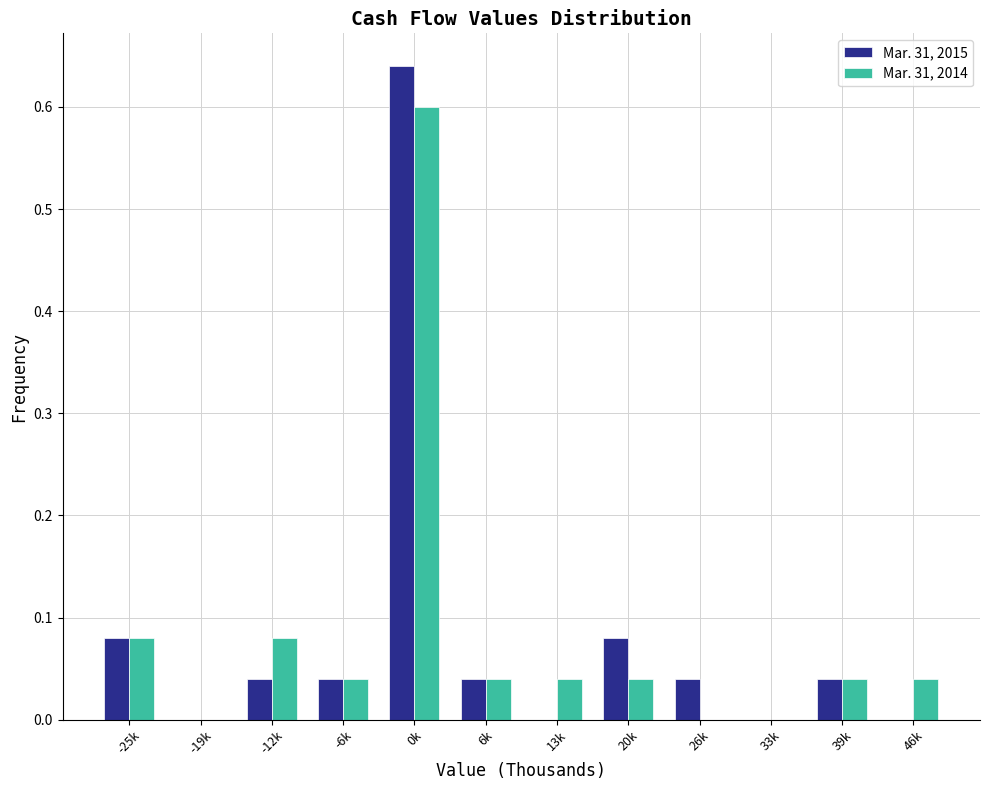

Is it true that Mar. 31, 2015 equals 0.0 at 33k?

True